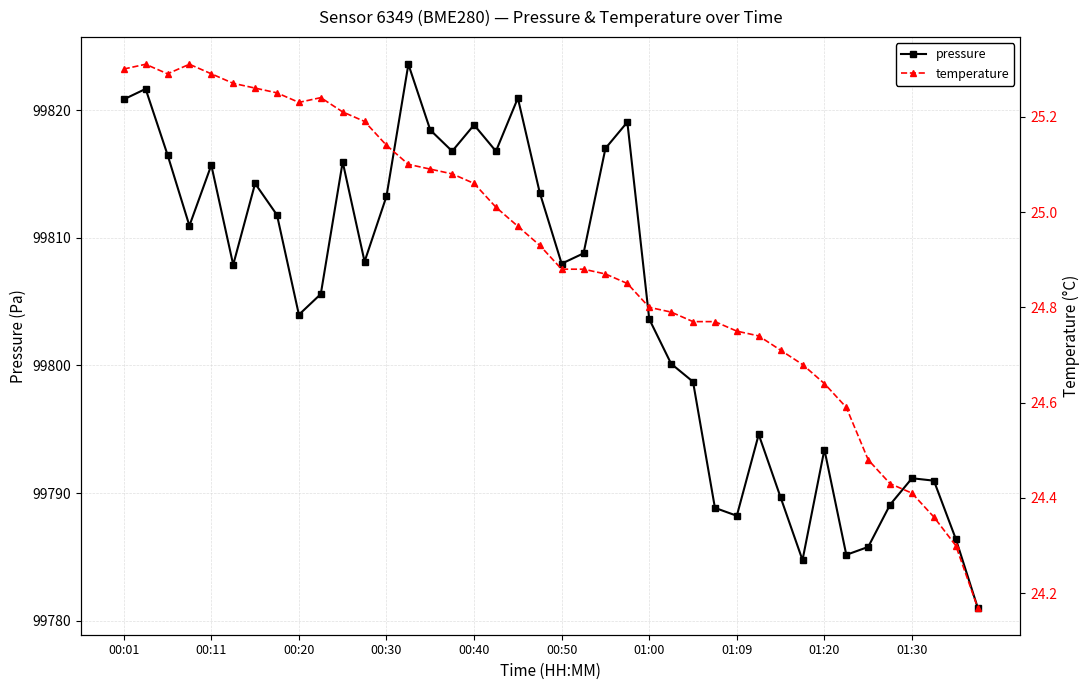

Reading left to right, transcribe all the data shown in this chart.

pressure: 99820.8	99821.7	99816.5	99810.9	99815.7	99807.9	99814.2	99811.8	99804.0	99805.6	99815.9	99808.1	99813.2	99823.6	99818.4	99816.8	99818.8	99816.8	99820.9	99813.5	99808.0	99808.8	99817.0	99819.1	99803.6	99800.1	99798.7	99788.8	99788.2	99794.6	99789.7	99784.8	99793.4	99785.2	99785.8	99789.1	99791.2	99791.0	99786.4	99781.0
temperature: 25.3	25.3	25.3	25.3	25.3	25.3	25.3	25.2	25.2	25.2	25.2	25.2	25.1	25.1	25.1	25.1	25.1	25.0	25.0	24.9	24.9	24.9	24.9	24.9	24.8	24.8	24.8	24.8	24.8	24.7	24.7	24.7	24.6	24.6	24.5	24.4	24.4	24.4	24.3	24.2